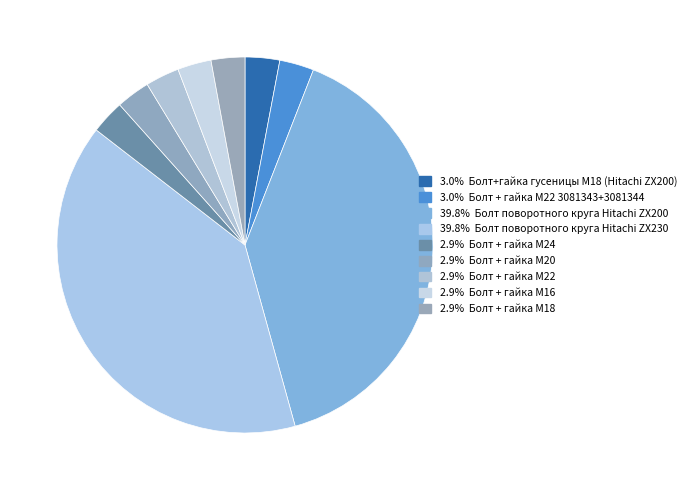

How many slices are in this pie chart?

9